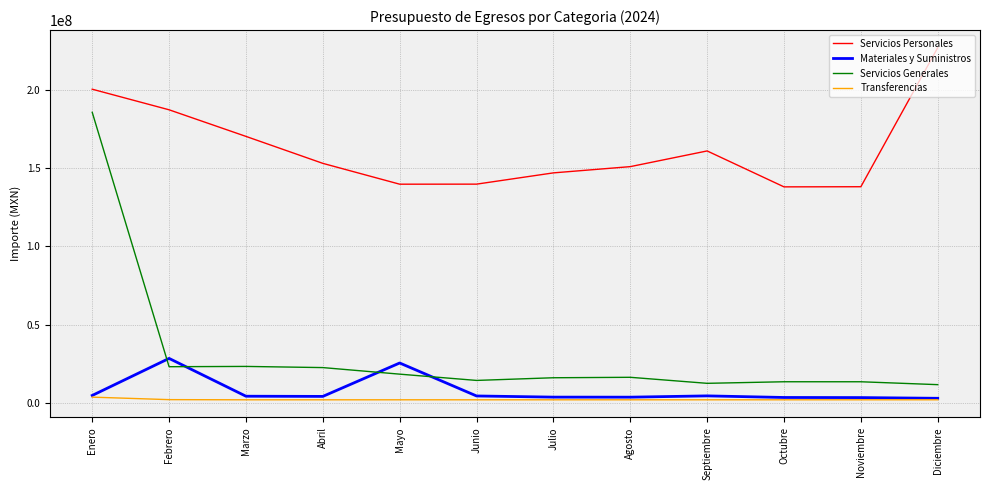

List the series in order of their peak value, highest first.

Servicios Personales, Servicios Generales, Materiales y Suministros, Transferencias